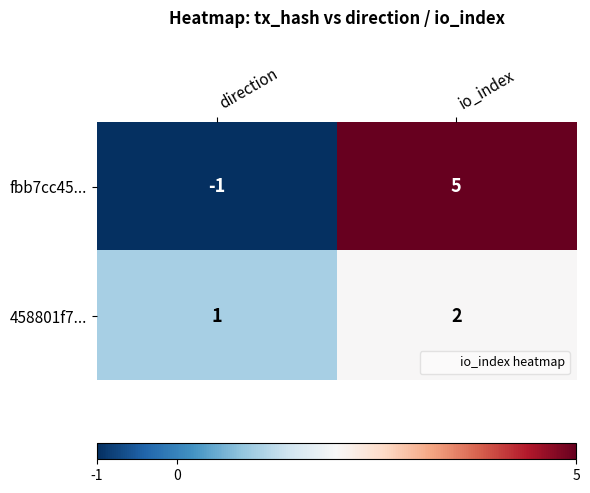

Which series has the largest total across all categories?

fbb7cc45...